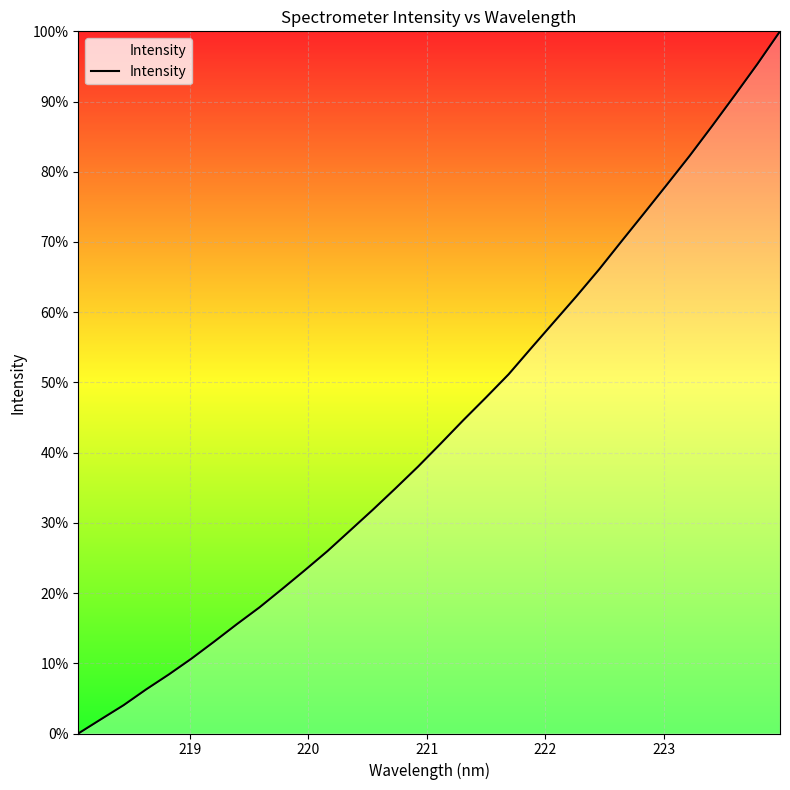

What is the maximum value shown in the chart?

100.0